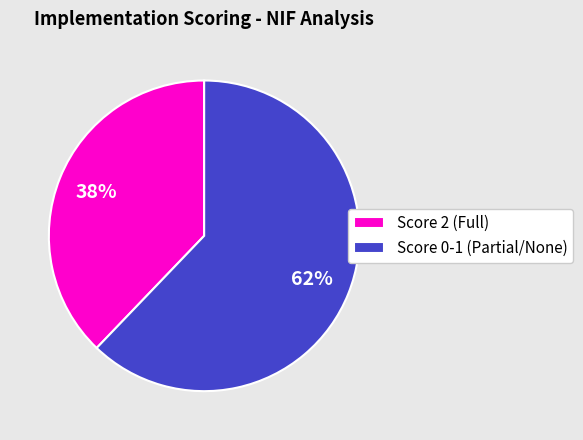

To the nearest percent, what is the difference between the largest and smallest slice percentages?

24%